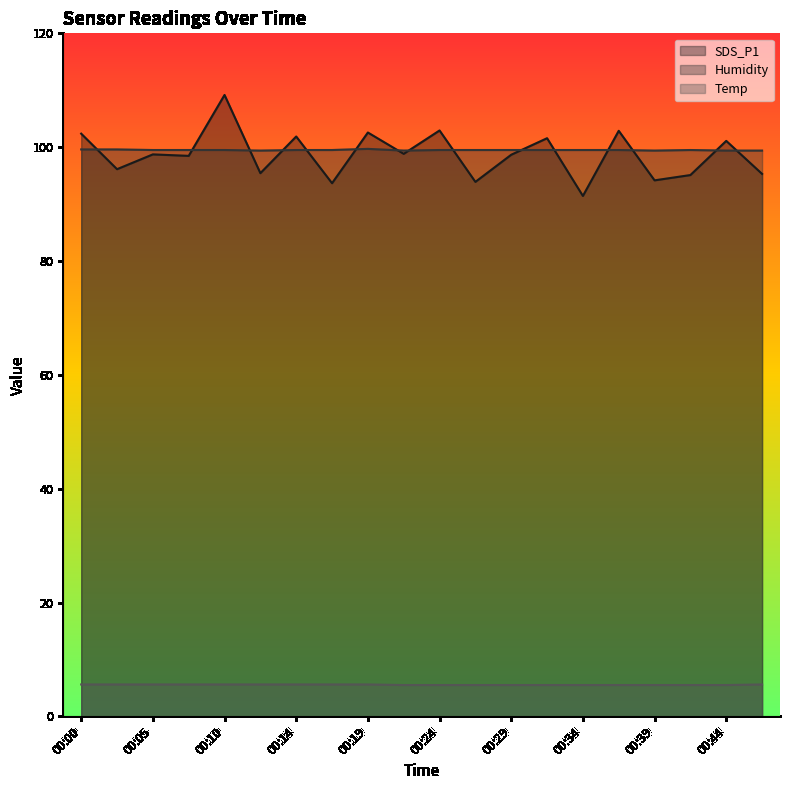

Is it true that Temp equals 9.6 at 00:39?

False